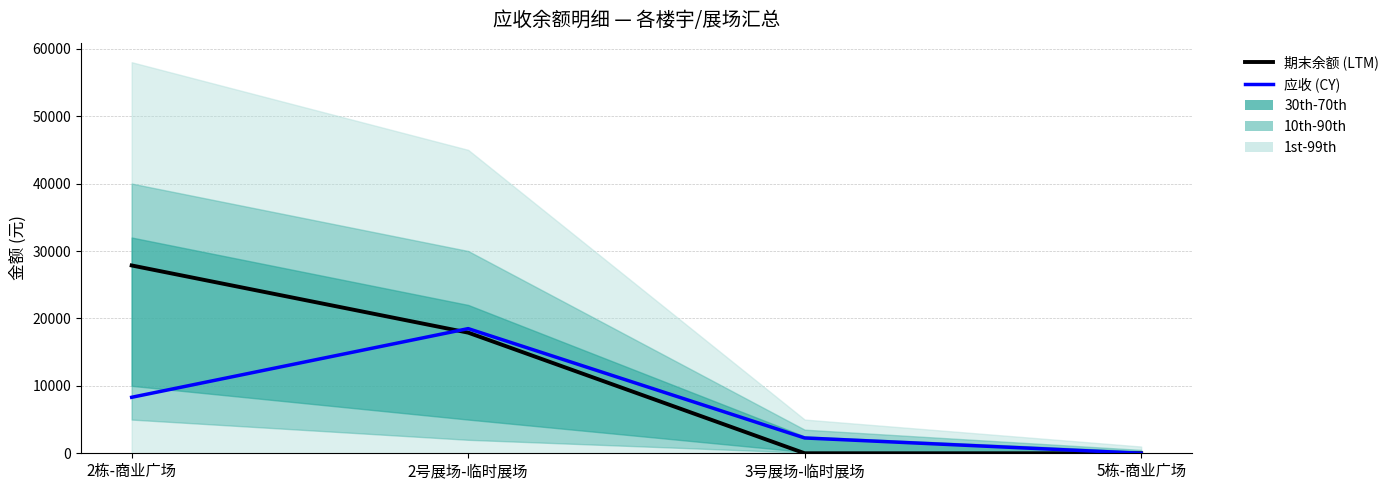

What is the value of the 应收 (CY) point at the 1st from the left?

8303.8